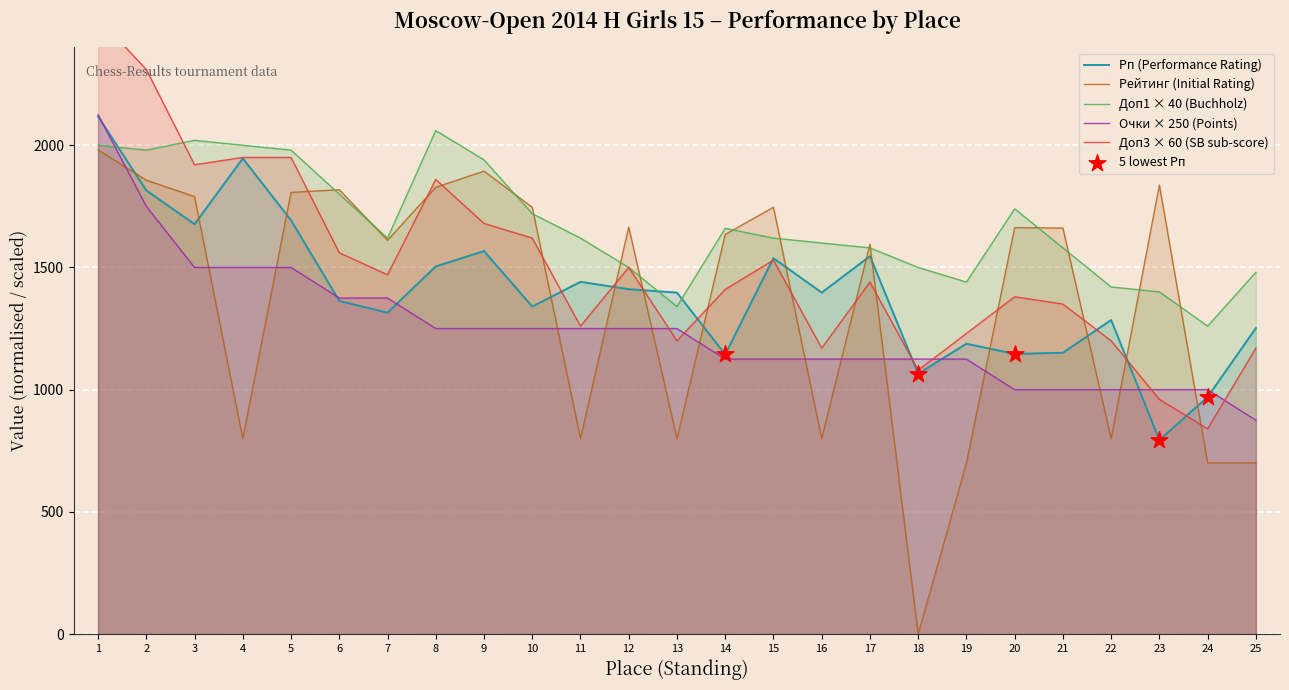

Between which two adjacent categories do Рейтинг (Initial Rating) and Очки × 250 (Points) first intersect?

1 and 2